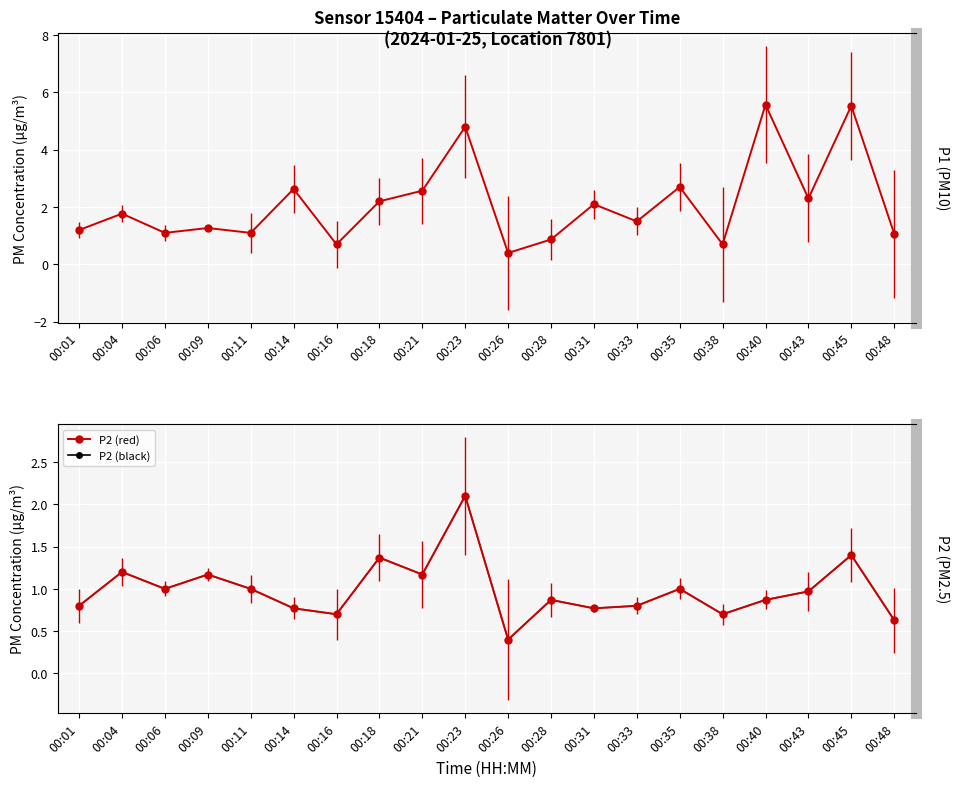

Is this an area chart (filled region under the line)?

No